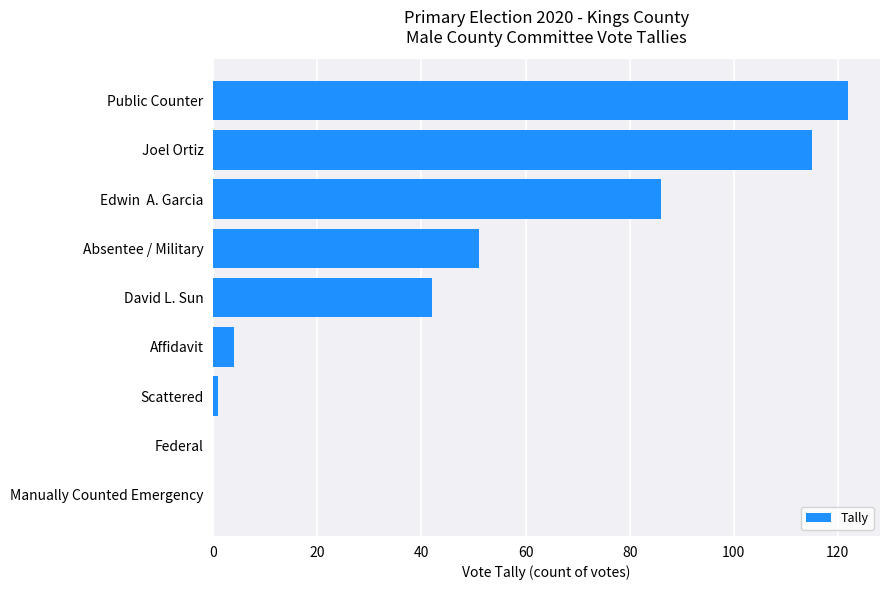

Are the bars horizontal?

Yes